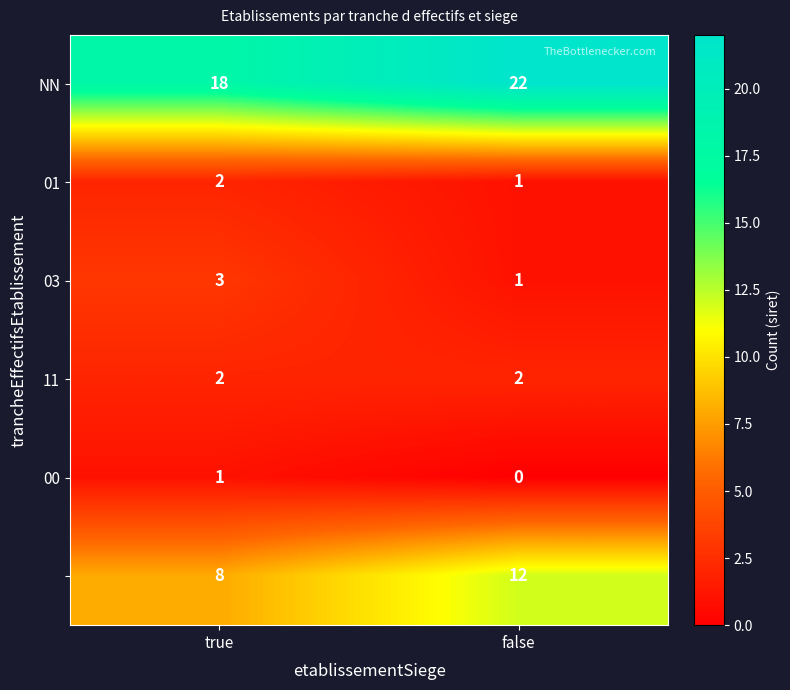

At which category does the chart reach its minimum across all series?

false